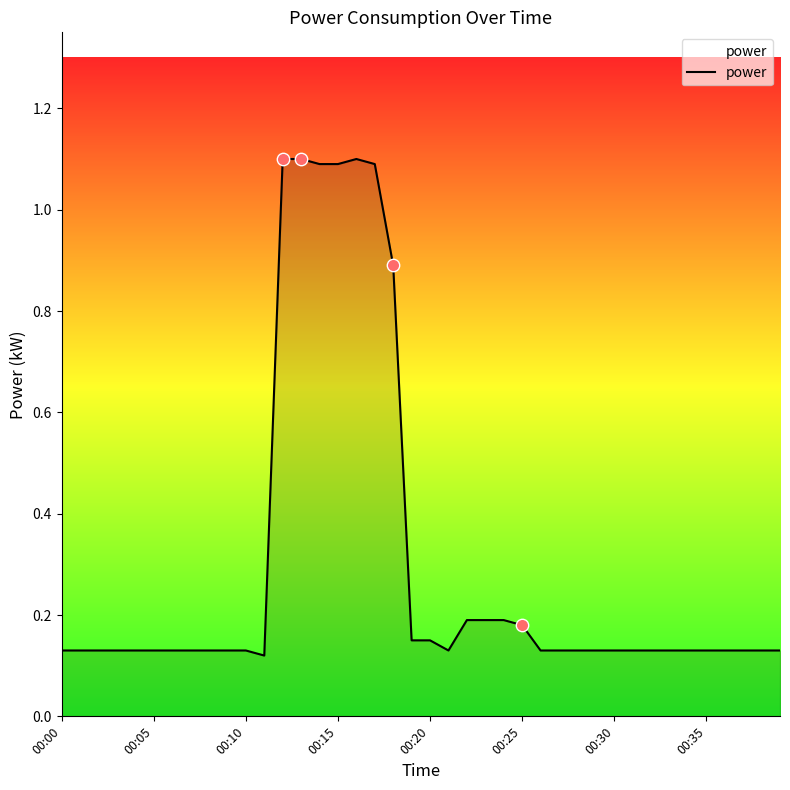

What is the greatest value displayed?

1.1